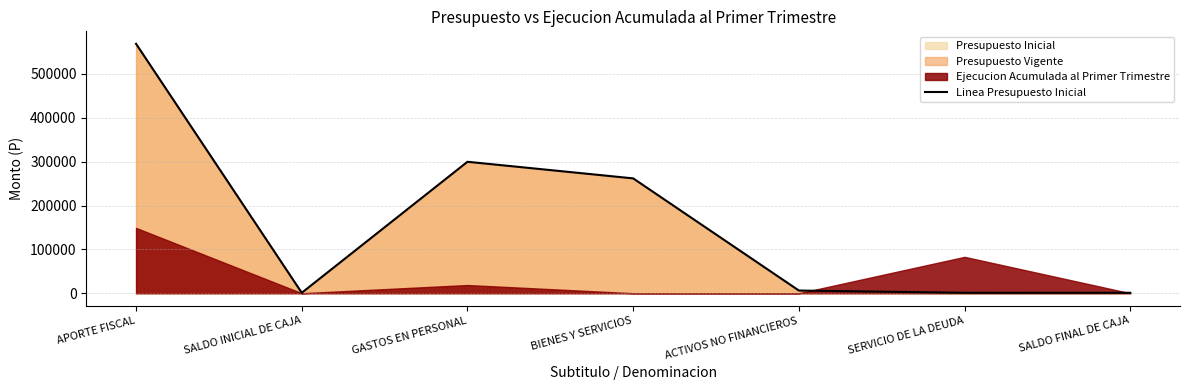

What is the greatest value displayed?

568724